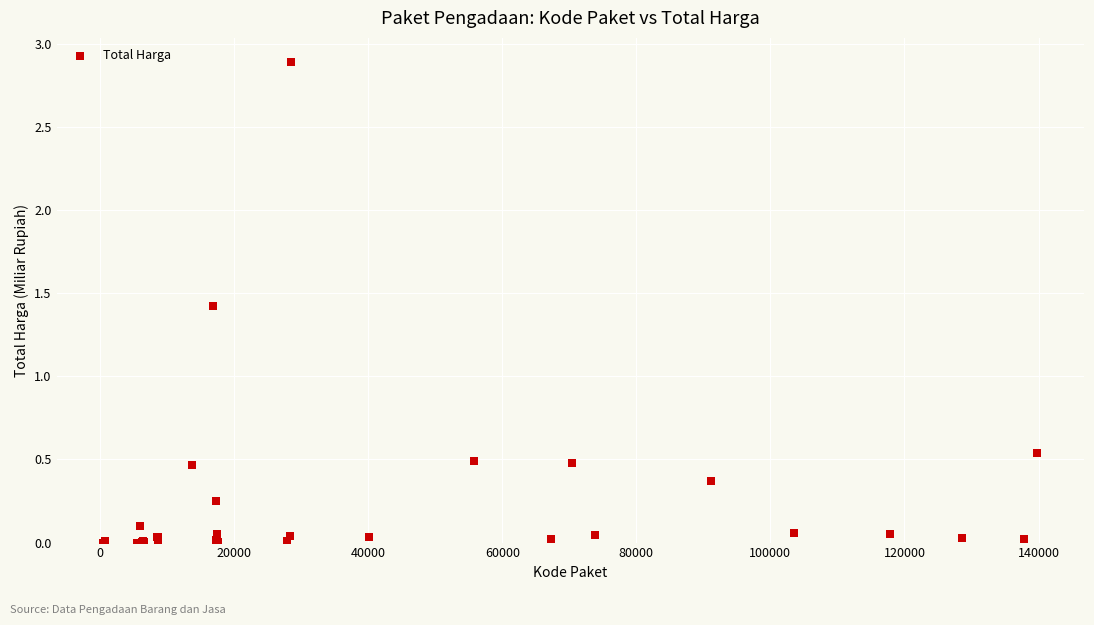

What Y value in the scatter plot is closest to 1?

1.4